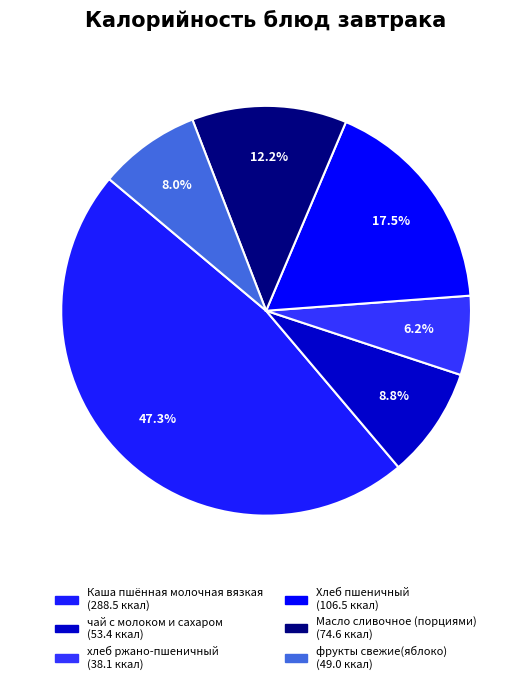

True or false: Каша пшённая молочная вязкая accounts for 47% of the total.

True